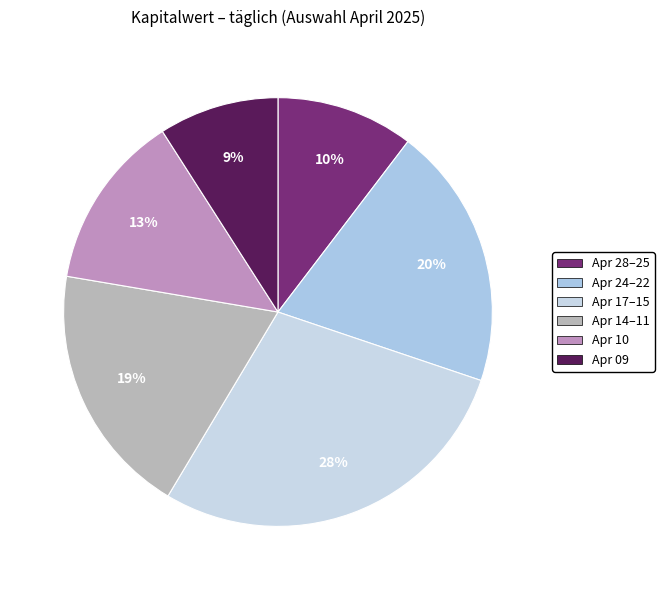

Is there any slice that represents more than half of the pie?

No